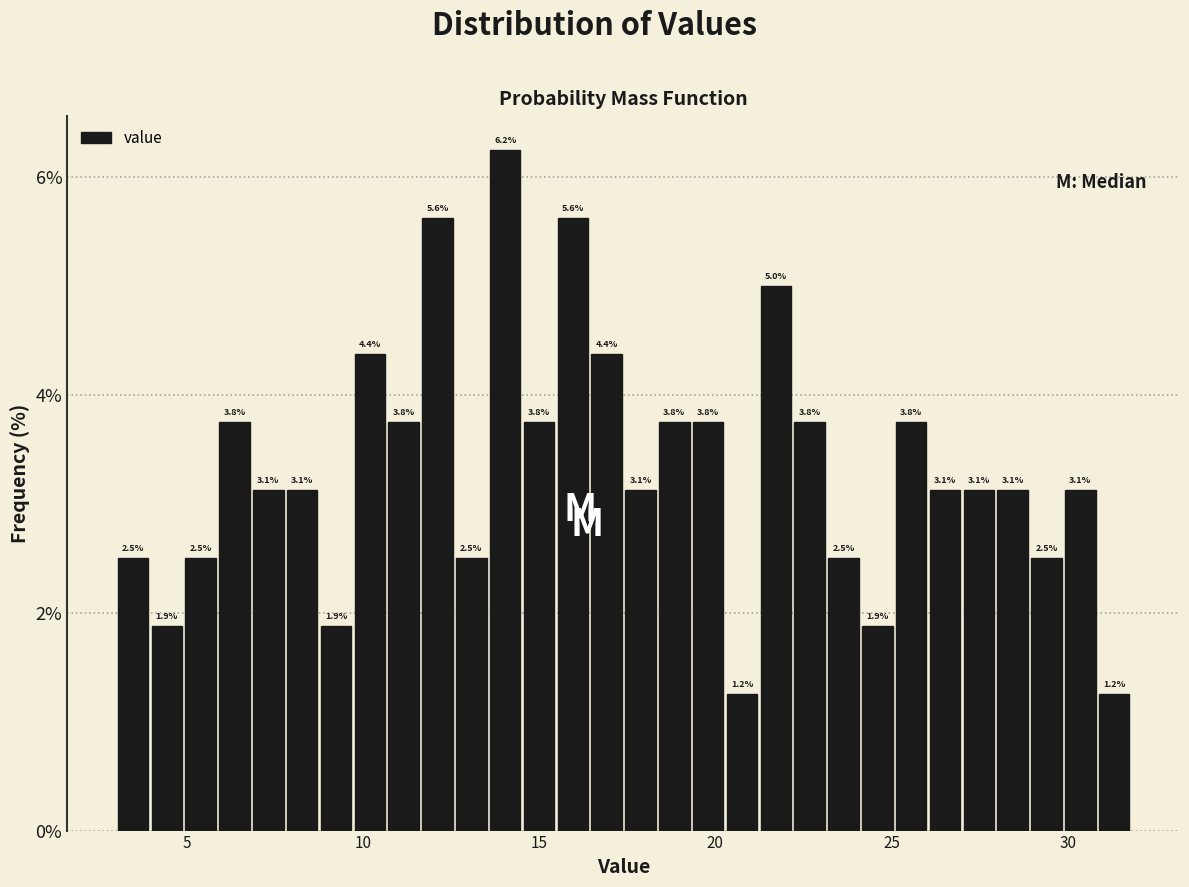

Around what value on the x-axis is the tallest bar? Give the approximate position of its centre, as read against the axis.

14.0